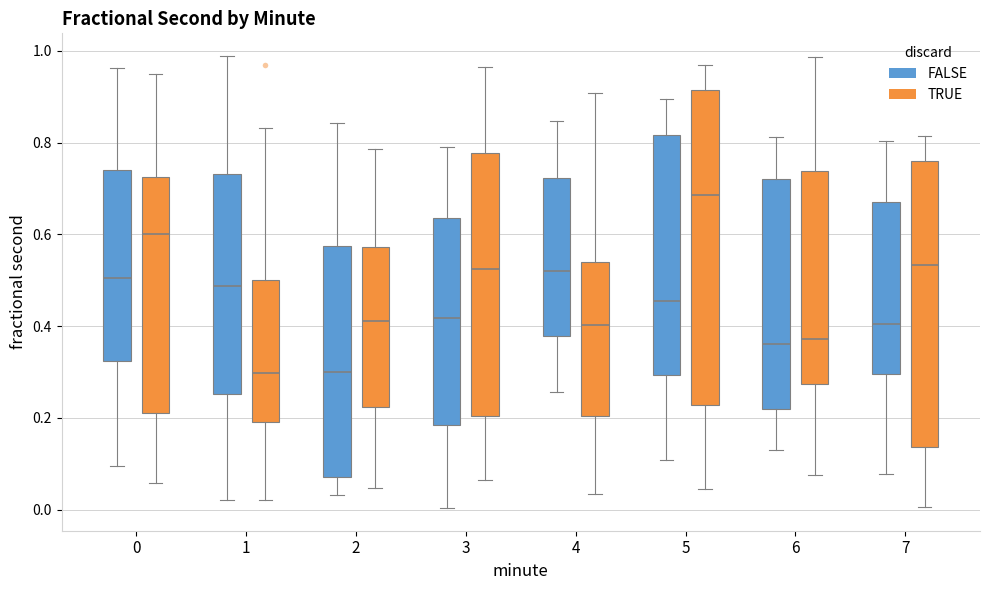

Which box's median line is the highest?

5 (TRUE)